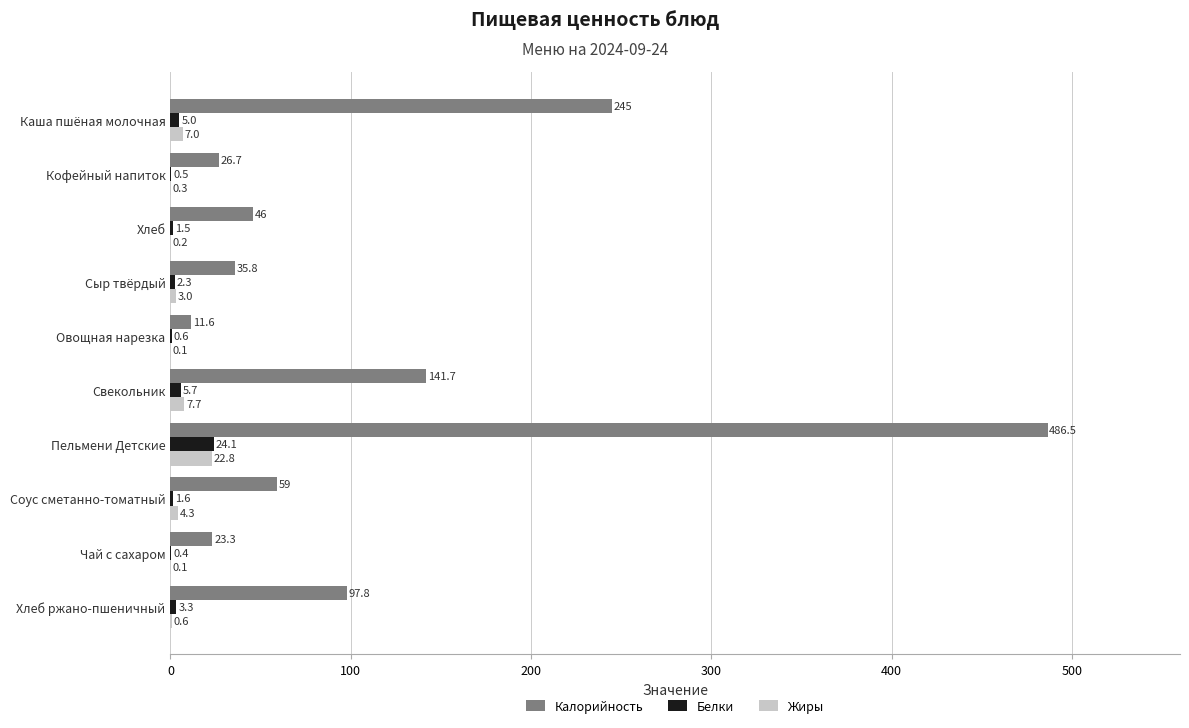

True or false: Калорийность has a value of 35.4 at Свекольник.

False